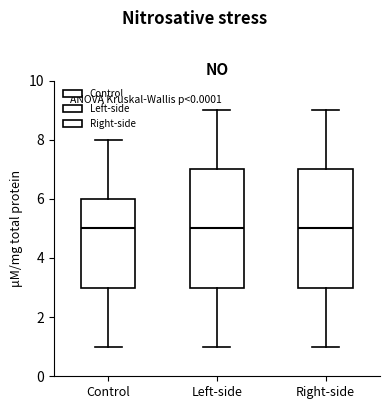

Reading left to right, transcribe this box plot: for each box, give where its median line is, the range the box spans, and where its two whiskers end, as read against the y-axis. The values are not printed on the chart, so give them approximately, as read against the axis.

Control: median 5, box 3 to 6, whiskers 1 to 8
Left-side: median 5, box 3 to 7, whiskers 1 to 9
Right-side: median 5, box 3 to 7, whiskers 1 to 9